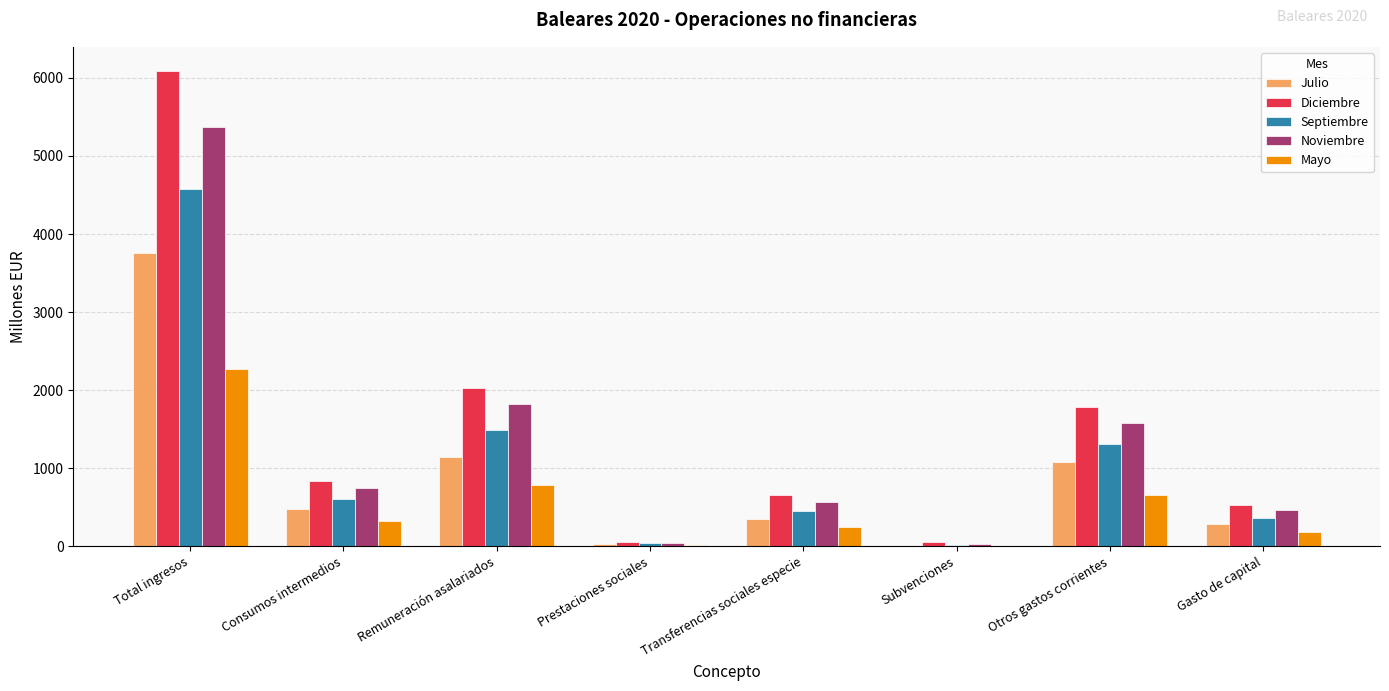

Is it true that Julio equals 0 at Subvenciones?

True